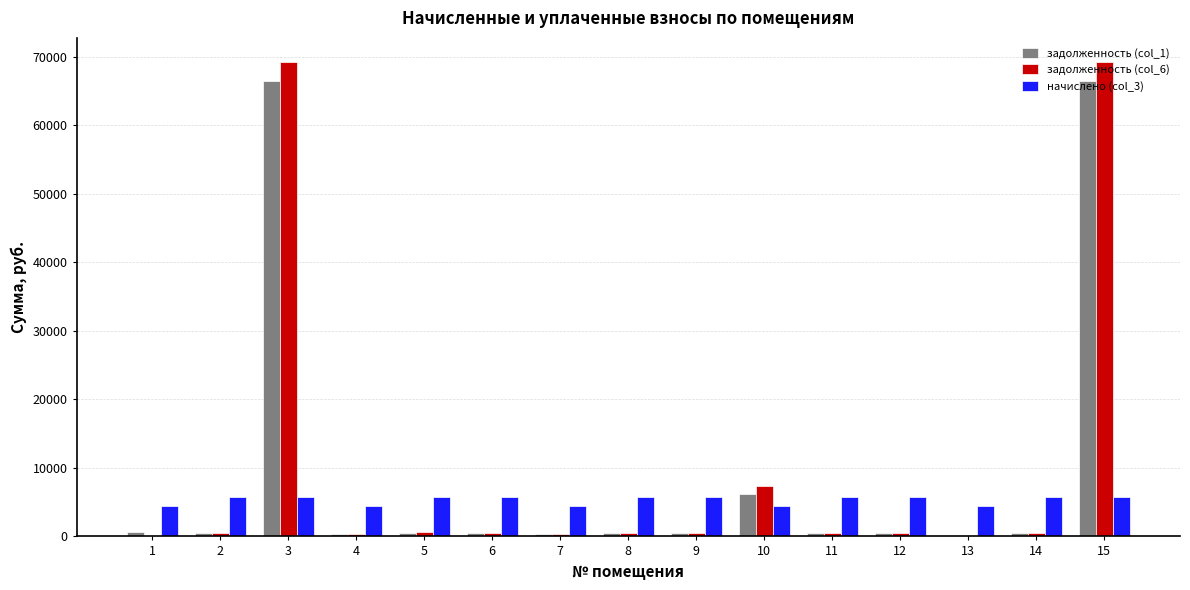

Is the value of начислено (col_3) at 15 greater than the value of задолженность (col_1) at 9?

Yes